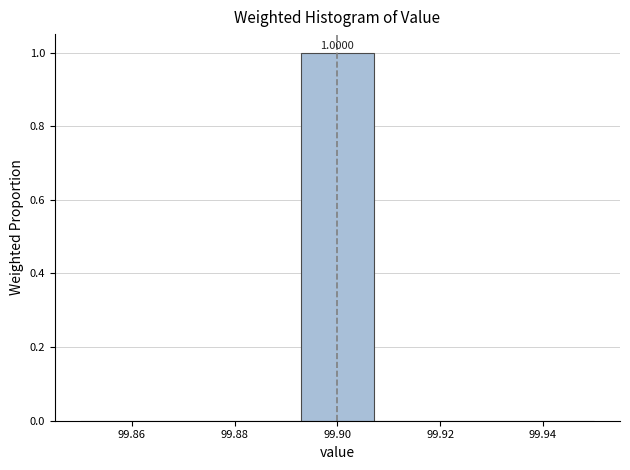

Which range on the x-axis has the tallest bar?

99.892 to 99.908